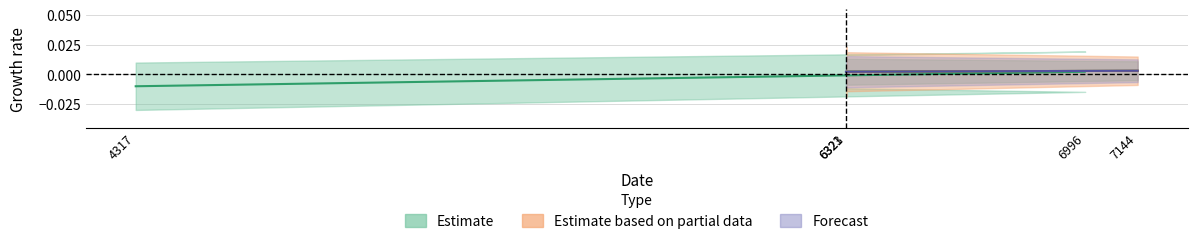

Reading right to left, list all the values displayed in this chart.

7144=0.0	6321=0.0	6323=0.0	6996=0.0	4317=-0.0